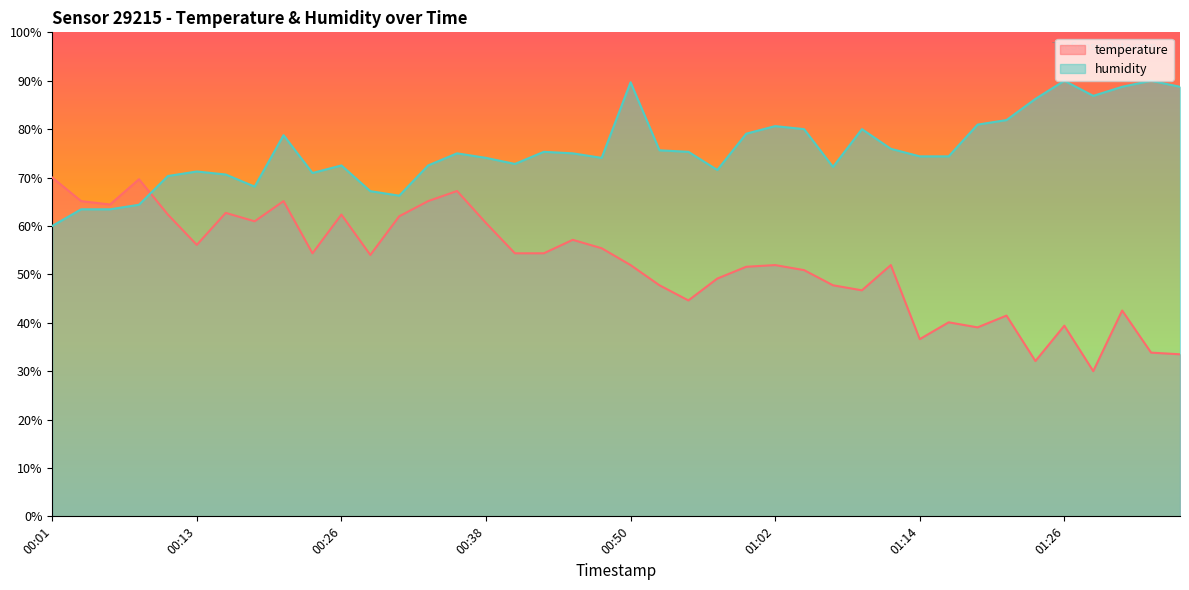

What are all the series names shown in the legend?

temperature, humidity